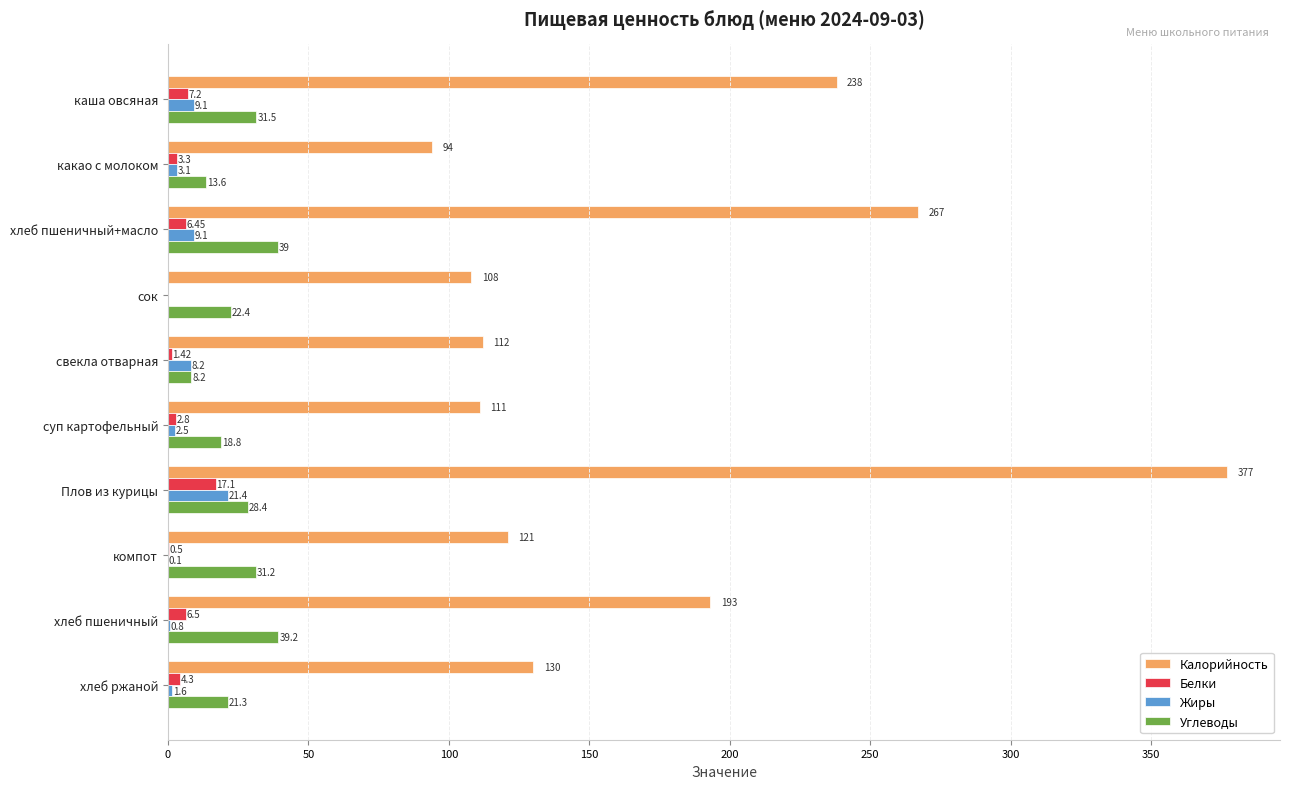

Which series changed the most between какао с молоком and хлеб пшеничный?

Калорийность